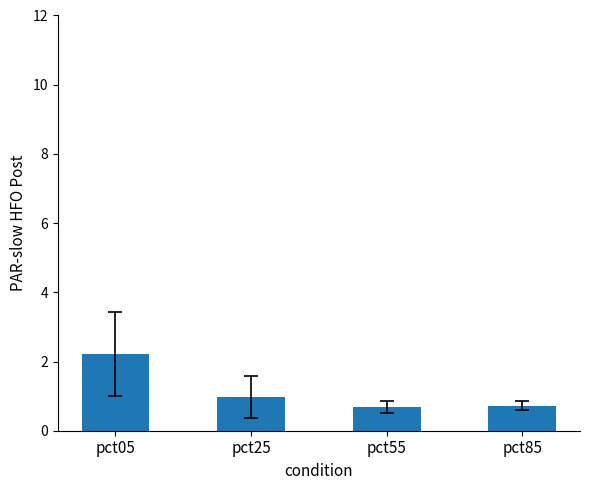

What is the change in value from pct05 to pct25?

-1.2